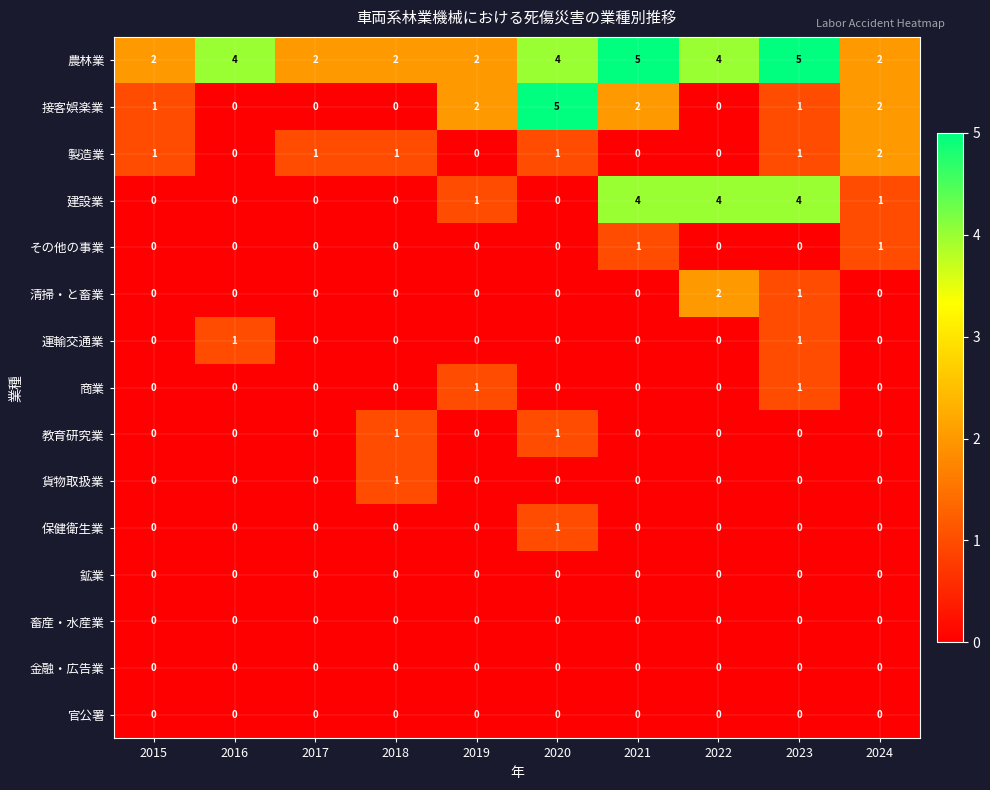

How many values in the 運輸交通業 series exceed 0?

2